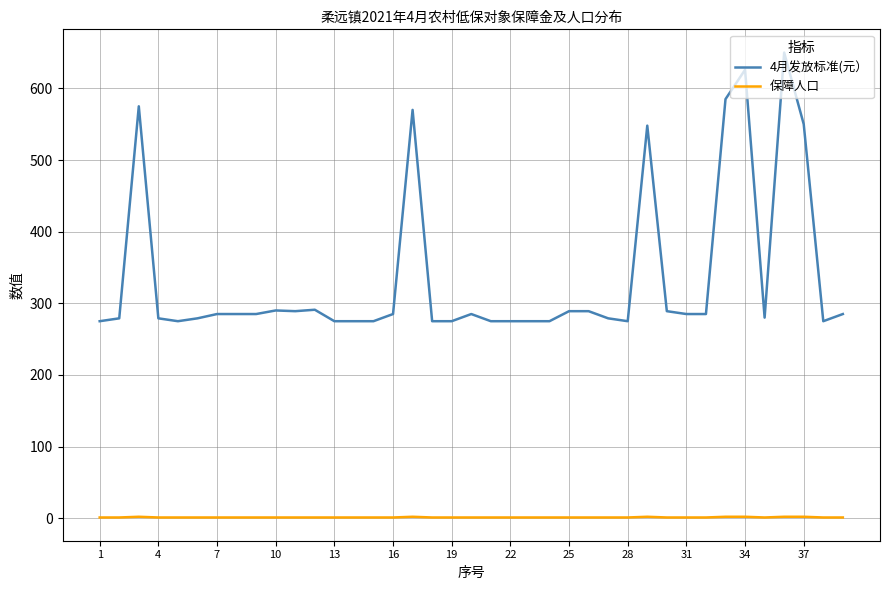

How many categories are shown in the chart?

39